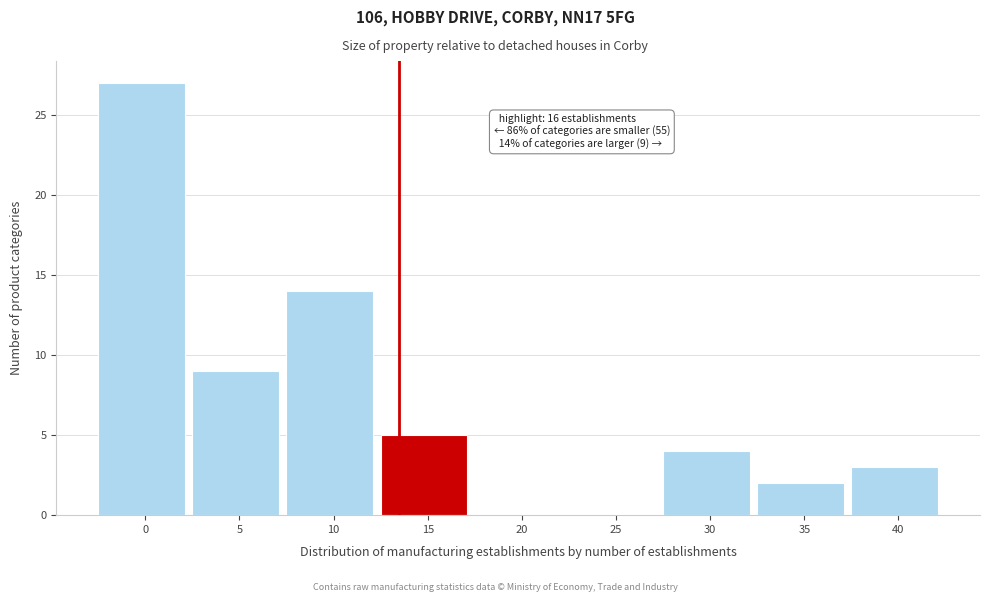

Reading left to right, transcribe all the data shown in this chart.

0=27	5=9	10=14	15=5	20=0	25=0	30=4	35=2	40=3